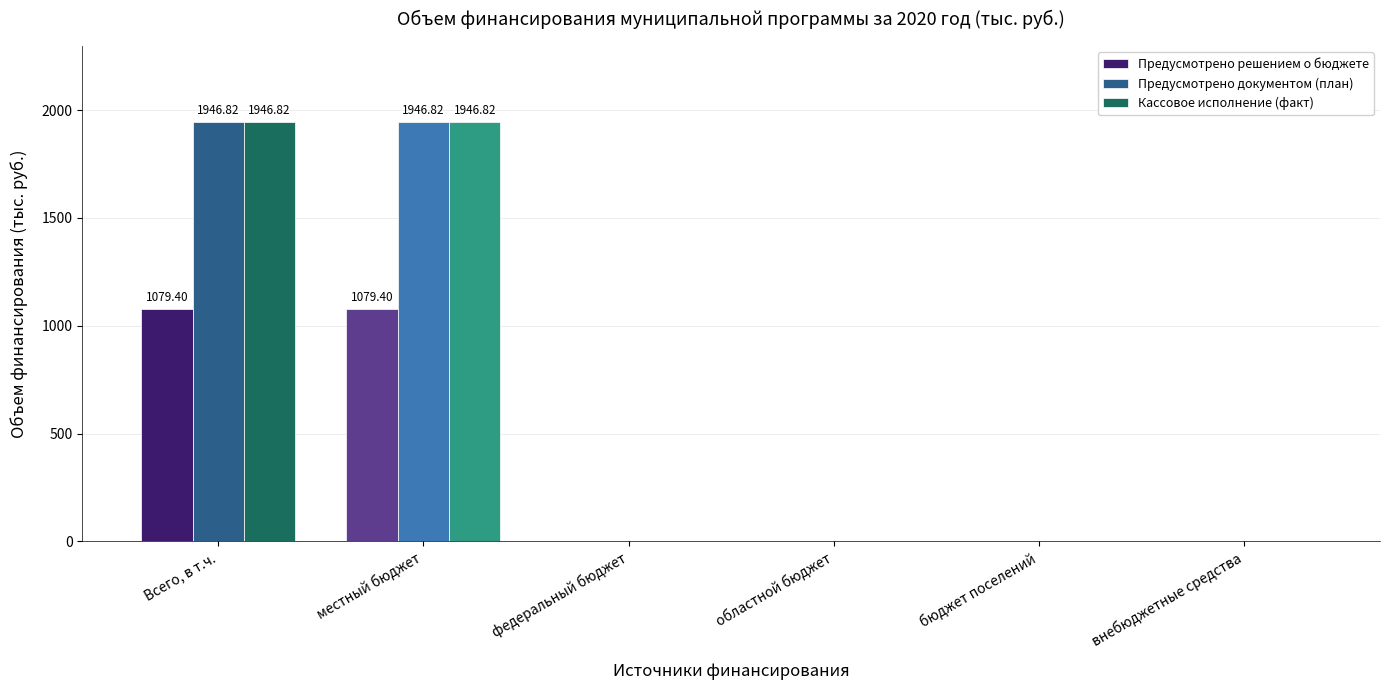

Does the chart contain stacked bars?

No